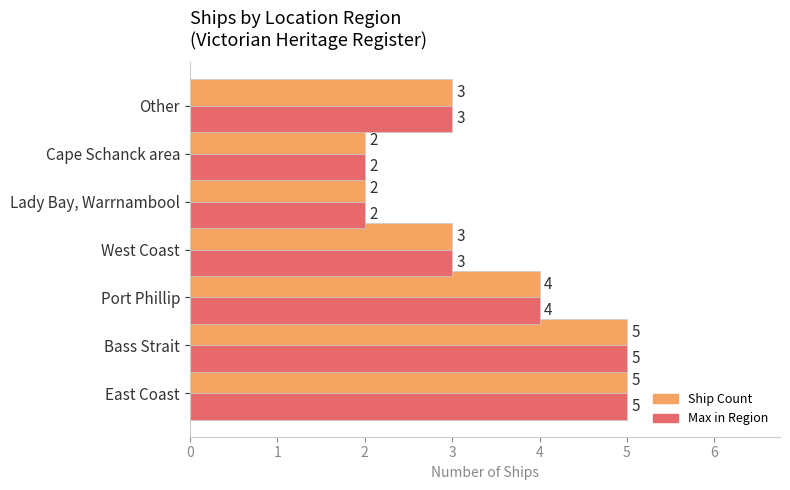

Count the Max in Region values in the range 2 to 5.

7